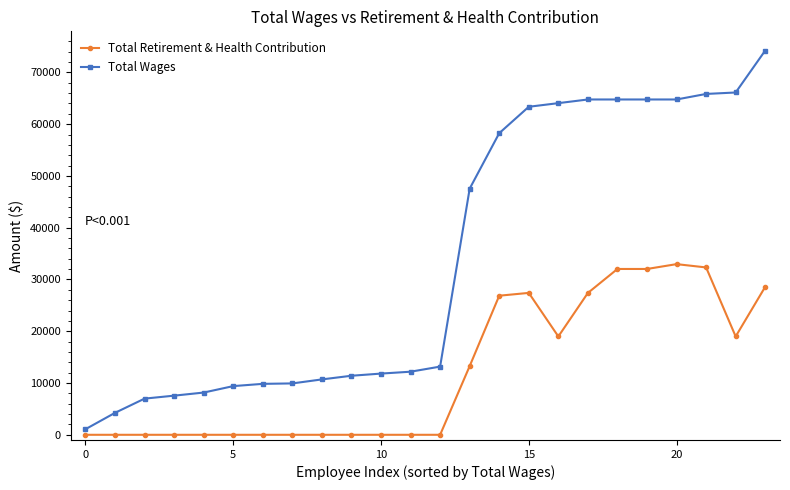

What is the maximum value shown in the chart?

74217